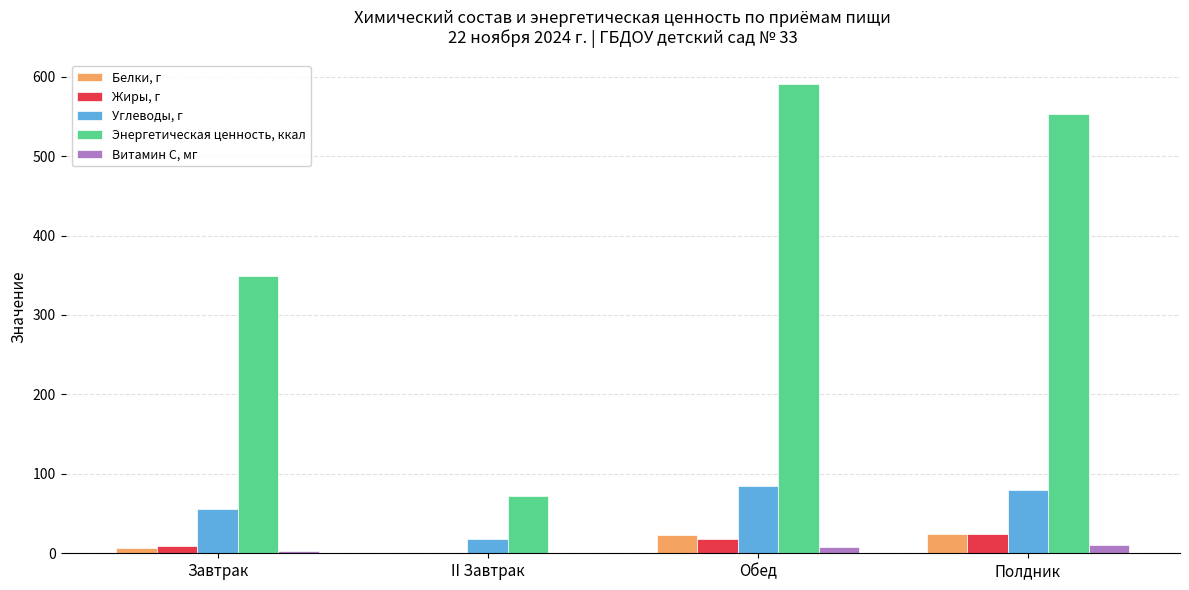

What is the sum of all Витамин С, мг values?

21.6